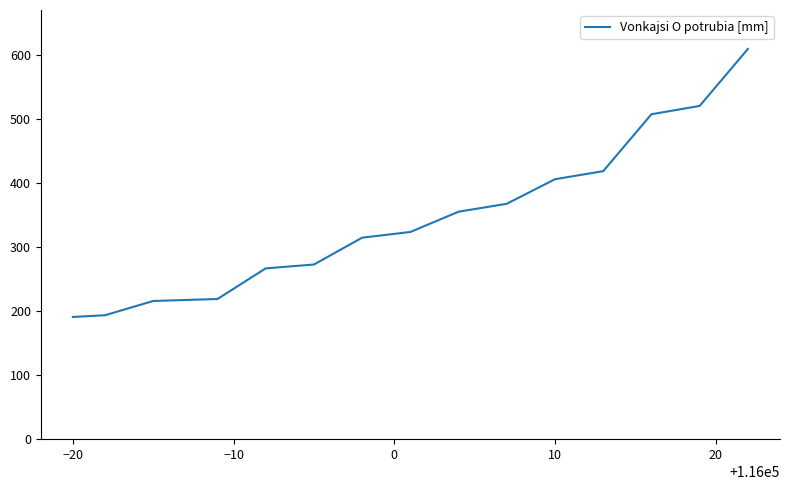

What is the maximum value shown in the chart?

610.0